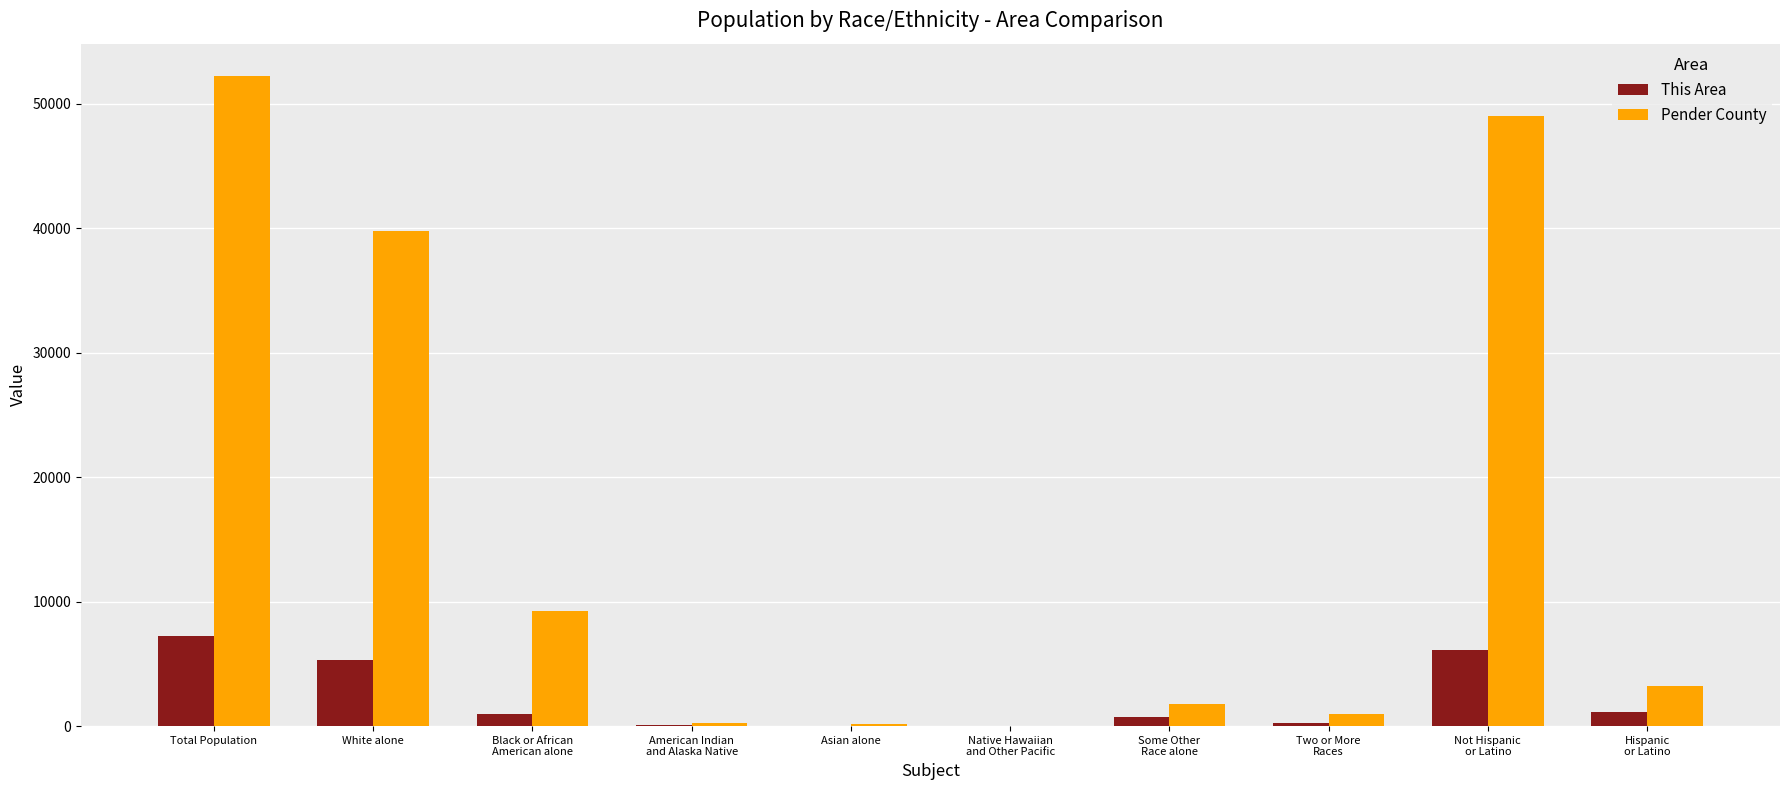

Are the bars grouped side by side (vs. stacked)?

Yes